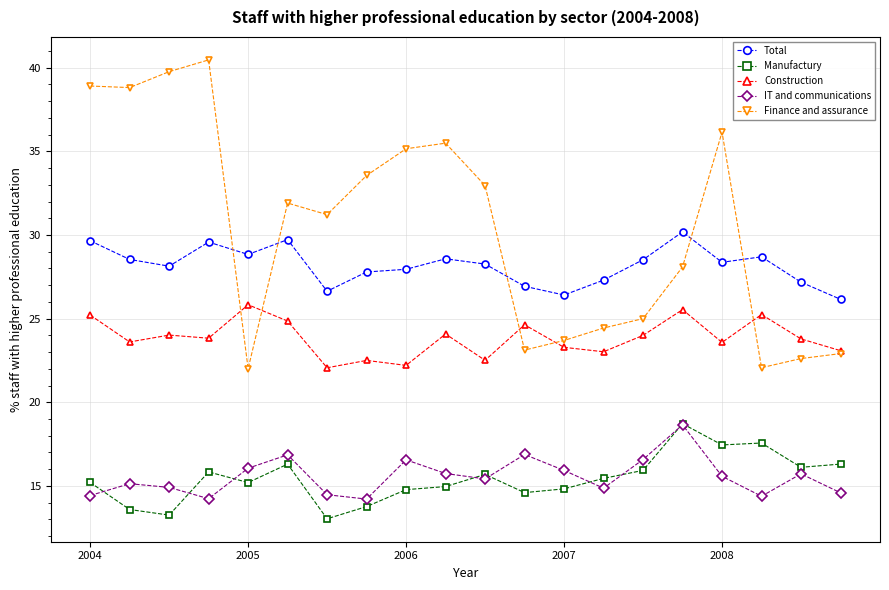

True or false: Finance and assurance has more than 2 interior local peaks.

True